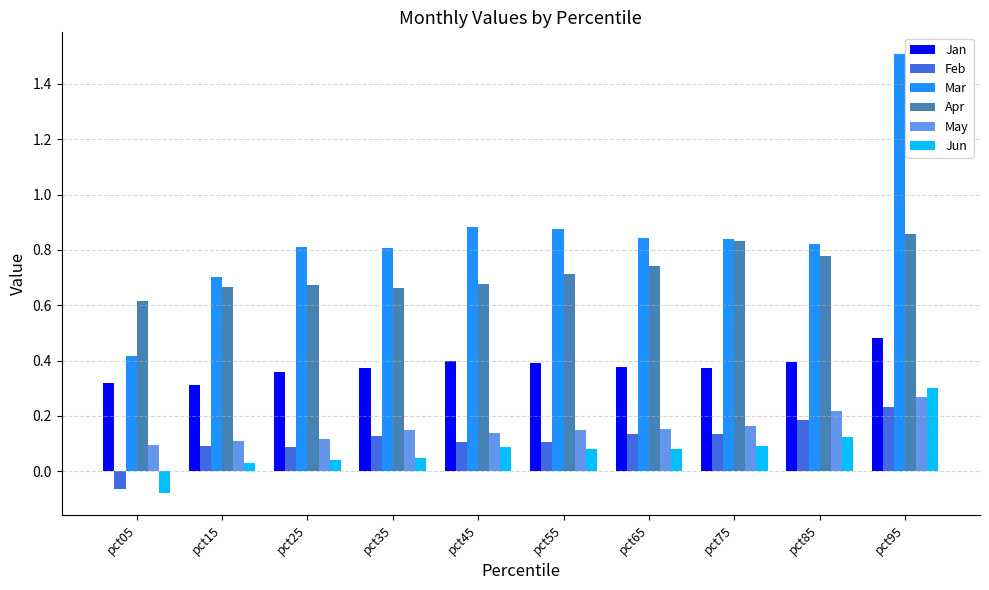

What is the value of the Mar bar at the 10th from the left?

1.5